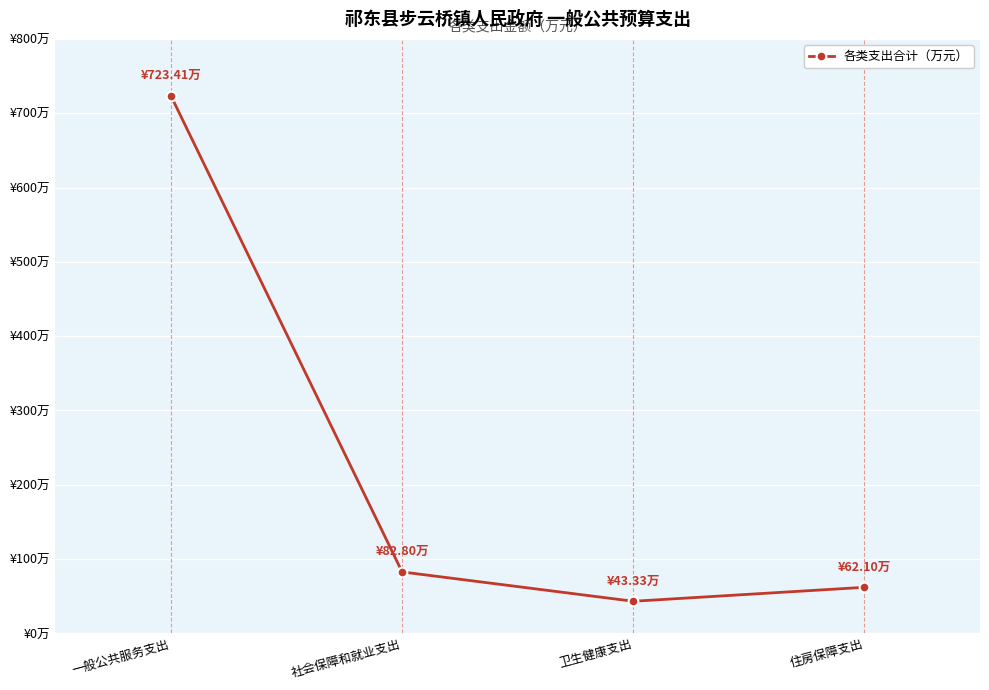

What is the label of the 4th point from the right?

一般公共服务支出